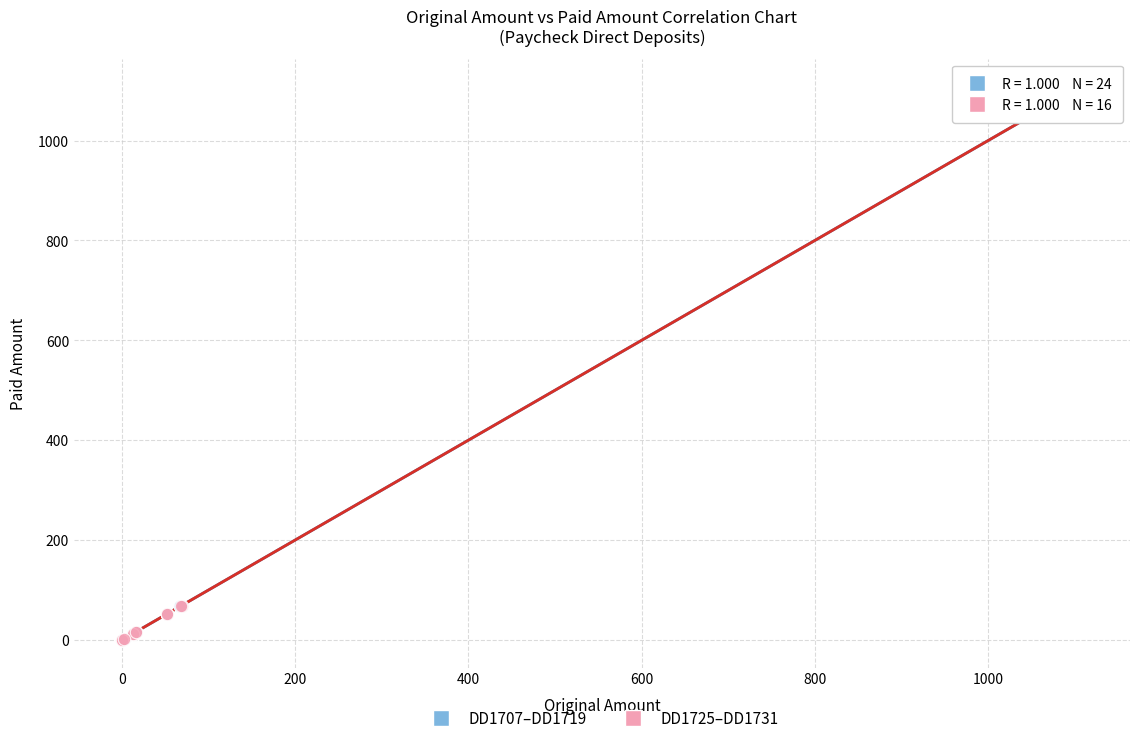

Which series has the largest Y range (max minus min)?

DD1725–DD1731